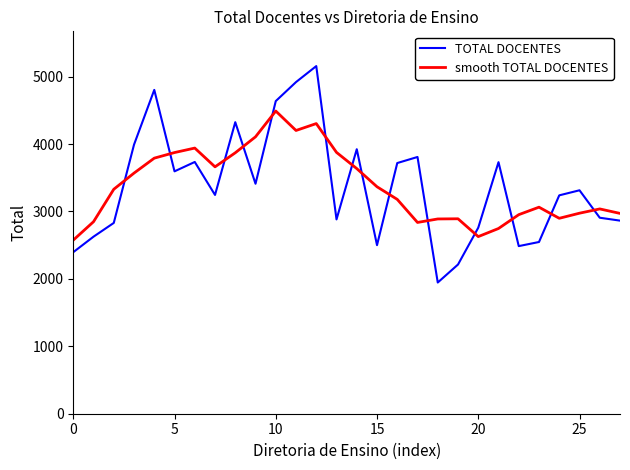

List the series in order of their peak value, lowest first.

smooth TOTAL DOCENTES, TOTAL DOCENTES